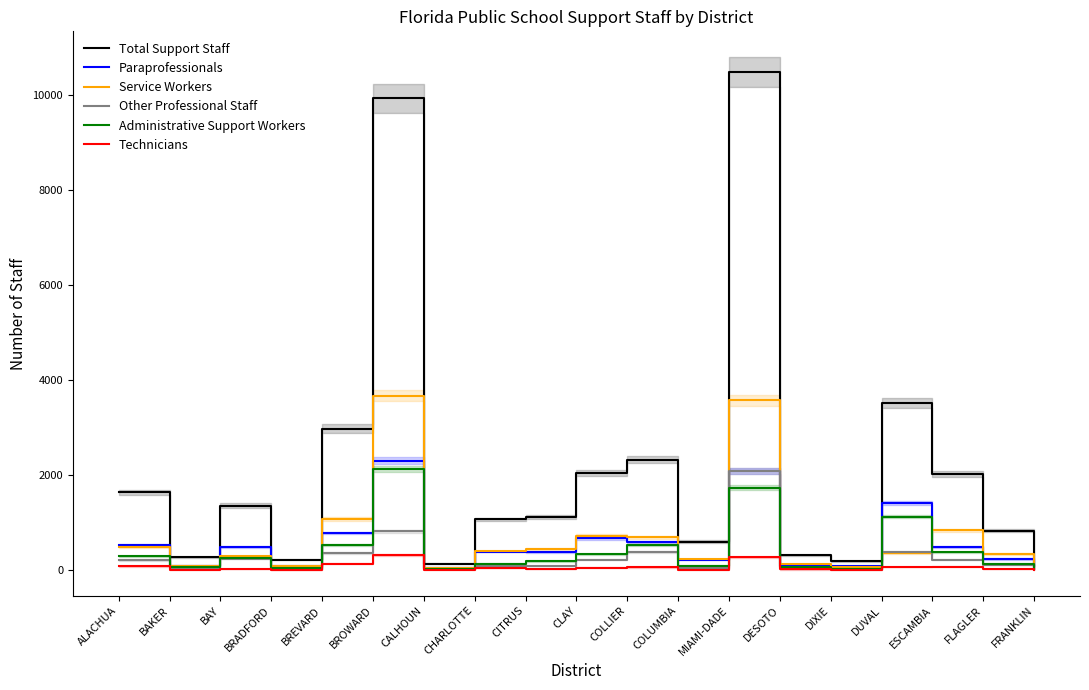

At COLLIER, list the series in order from smallest to largest.

Technicians, Other Professional Staff, Administrative Support Workers, Paraprofessionals, Service Workers, Total Support Staff